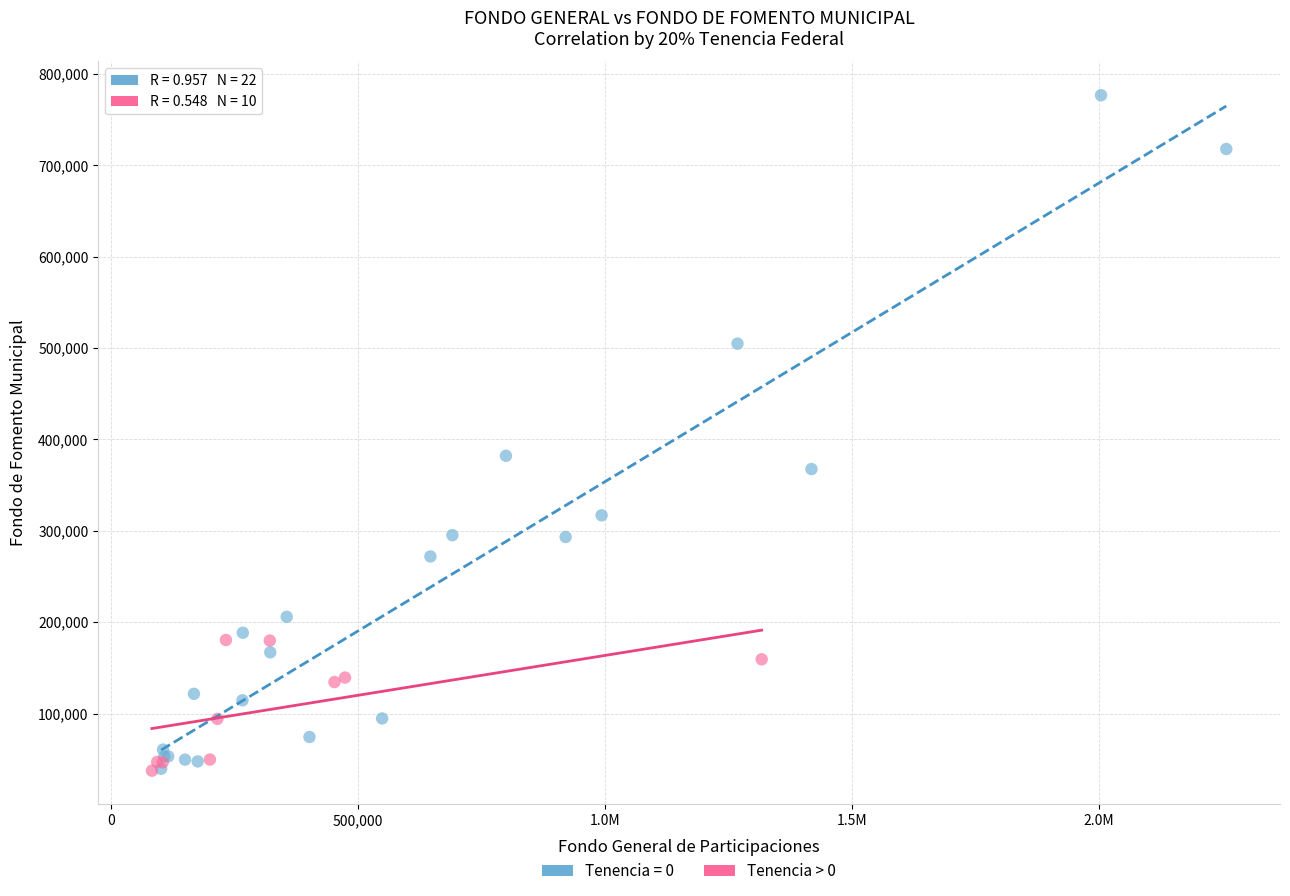

Which series contains the highest Y value?

Tenencia = 0